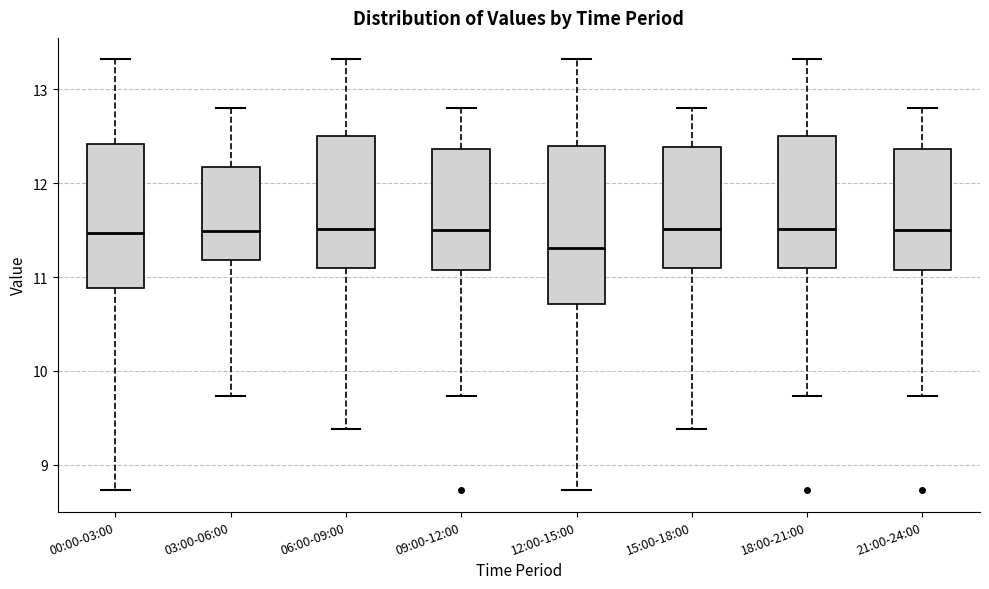

Which box is the tallest, from its lower edge to its upper edge?

12:00-15:00